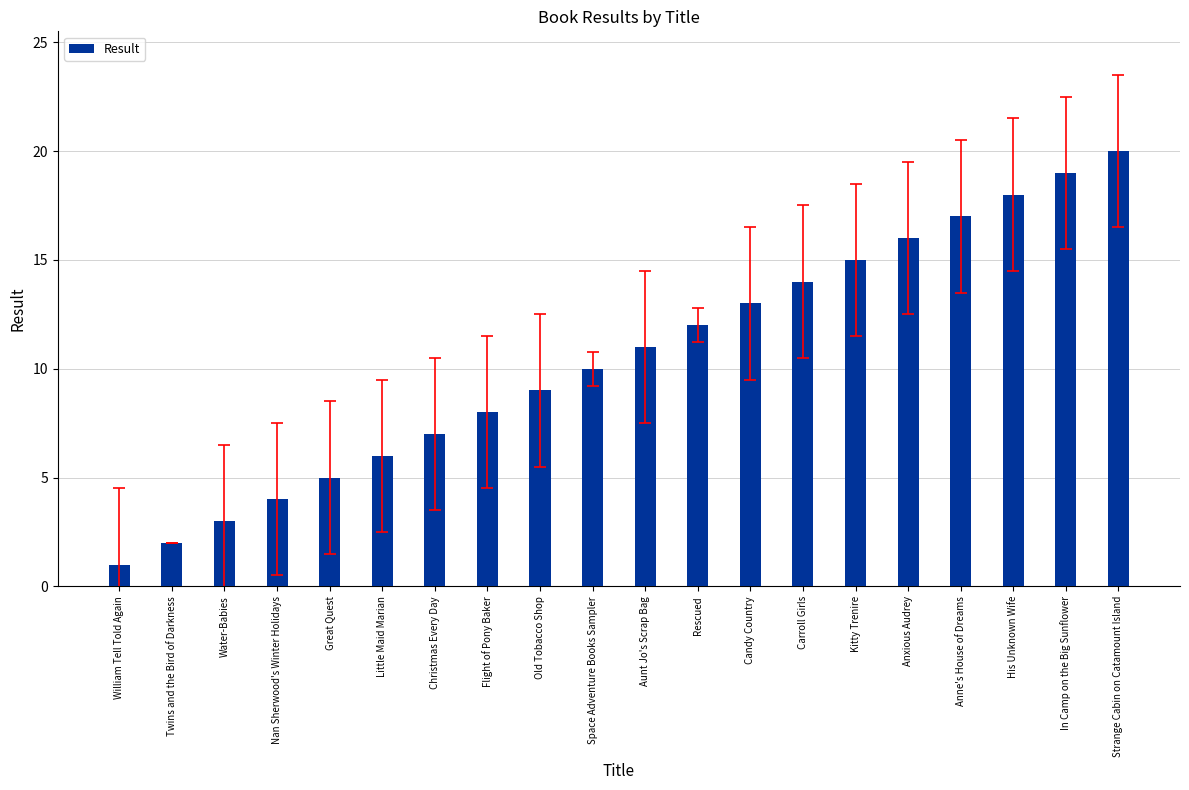

How many categories are shown in the chart?

20